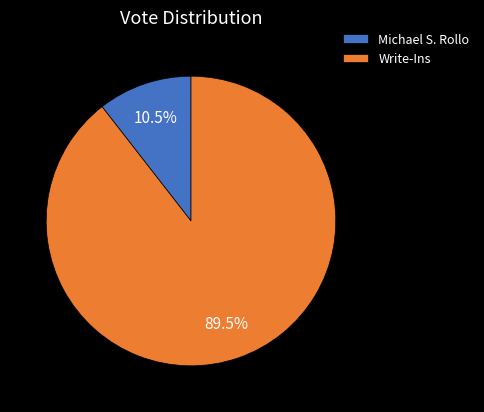

To the nearest percent, what is the difference between the Write-Ins and Michael S. Rollo slice percentages?

79%